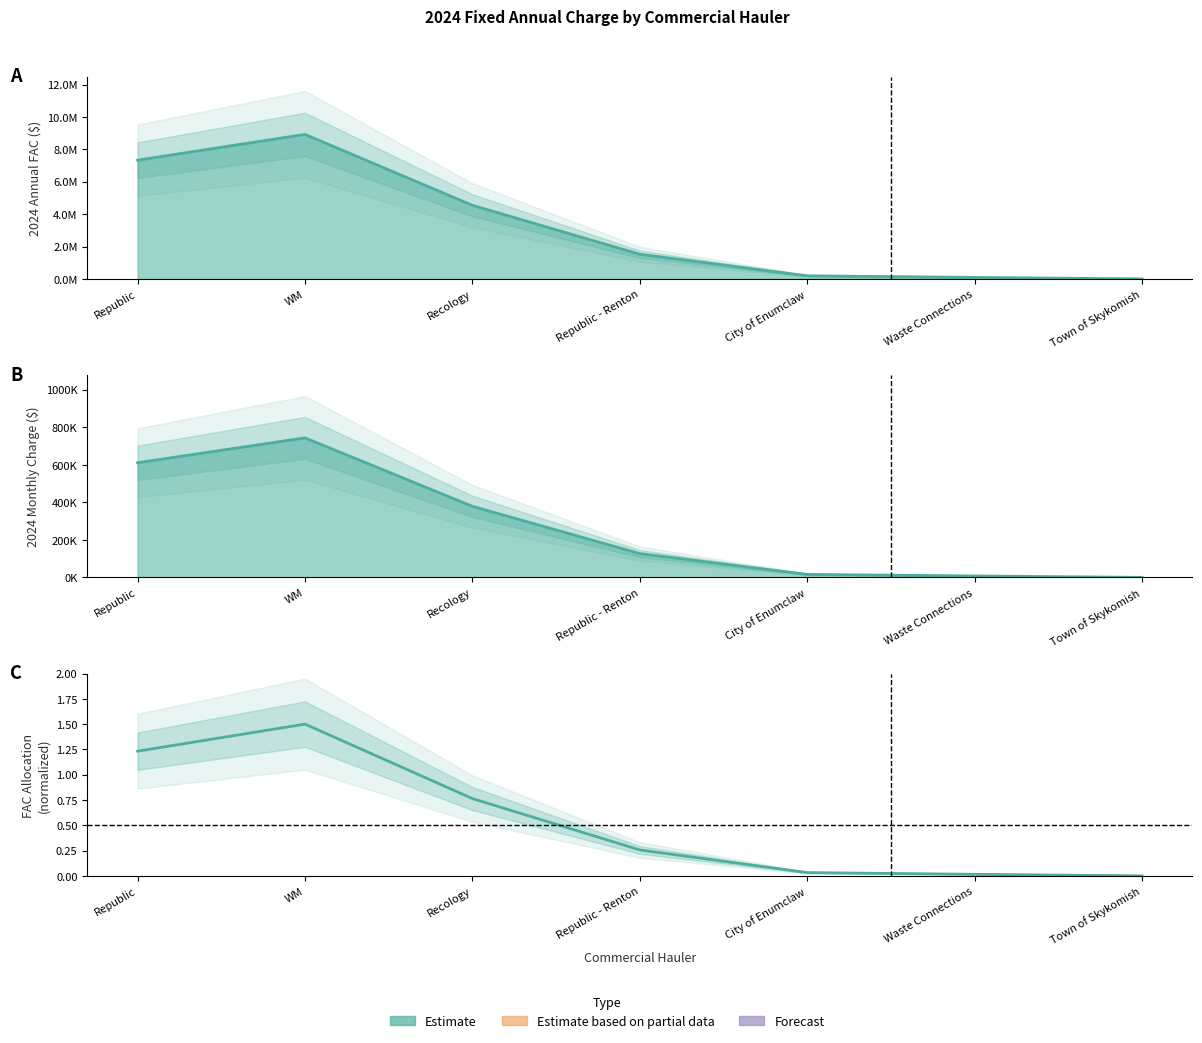

What is the spread (max minus min) of values at Recology?

4546172.5